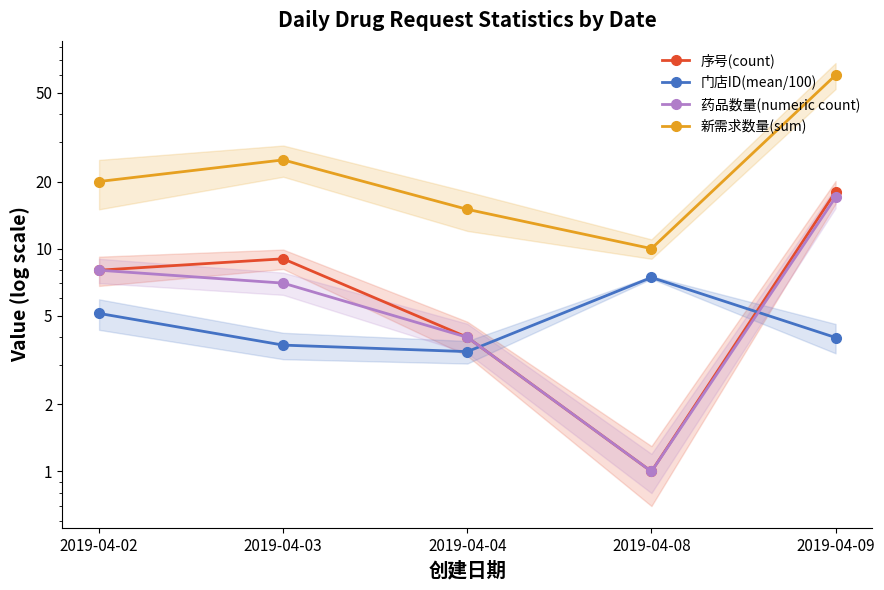

True or false: 门店ID(mean/100) has a value of 3.7 at 2019-04-03.

True